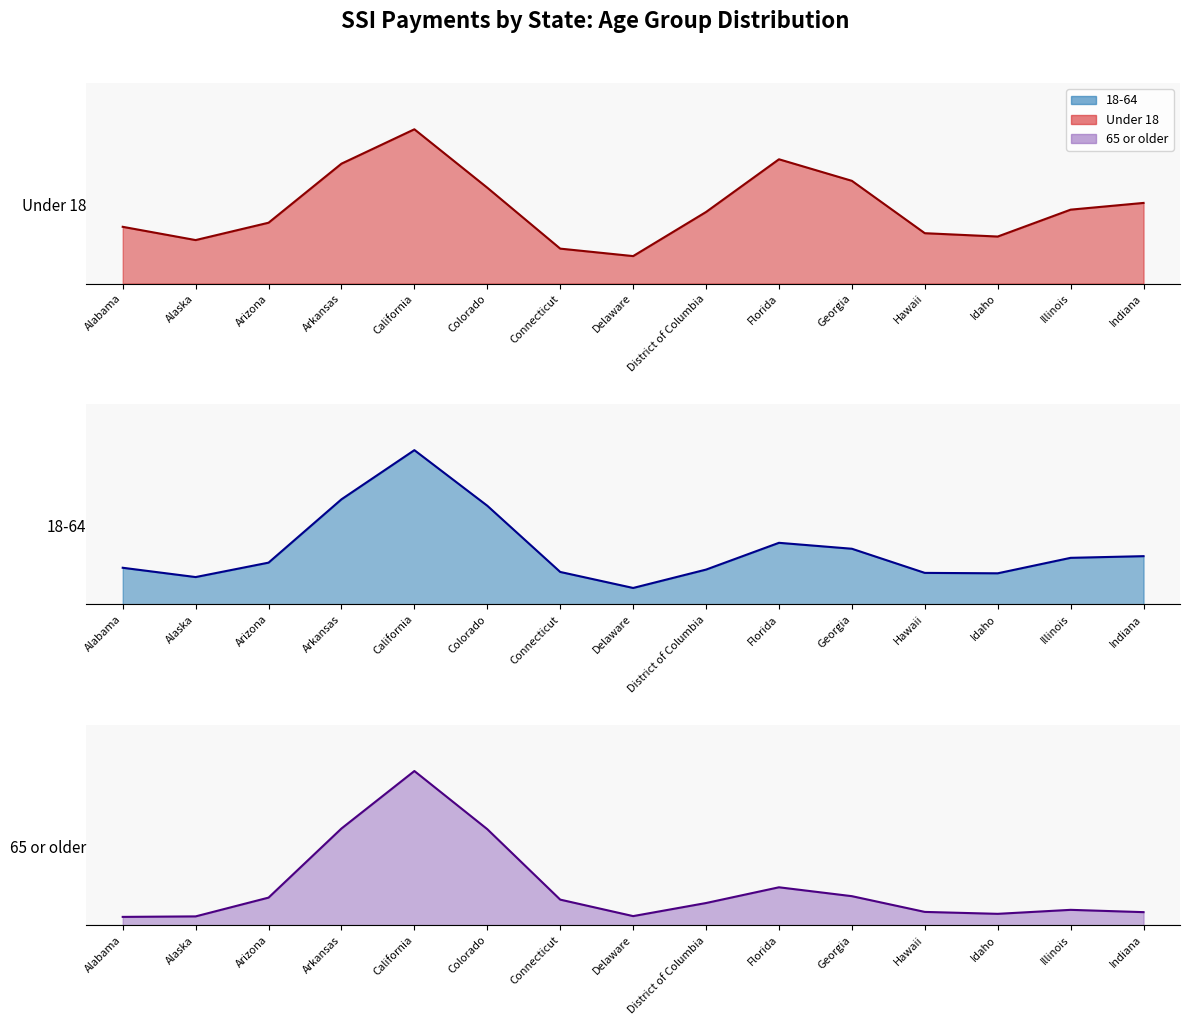

What position from the left is Hawaii?

12